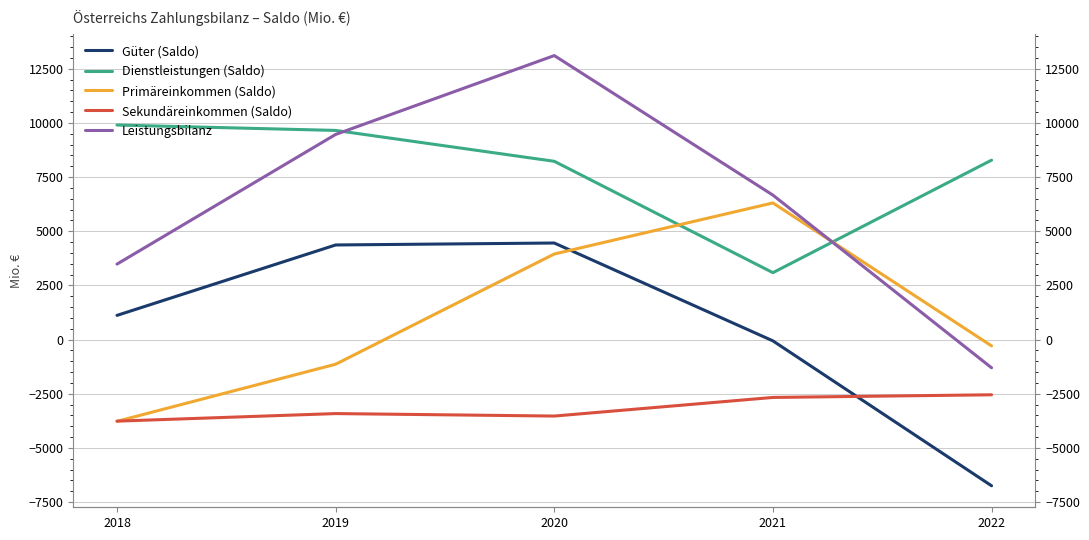

What is the minimum value shown in the chart?

-6747